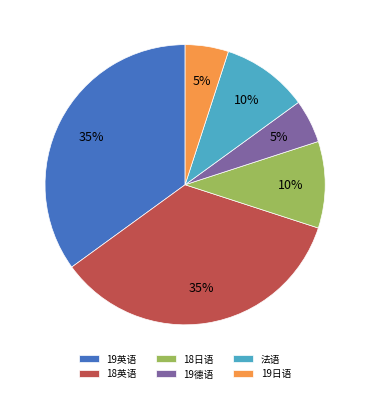

Between 19德语 and 19英语, which is larger?

19英语